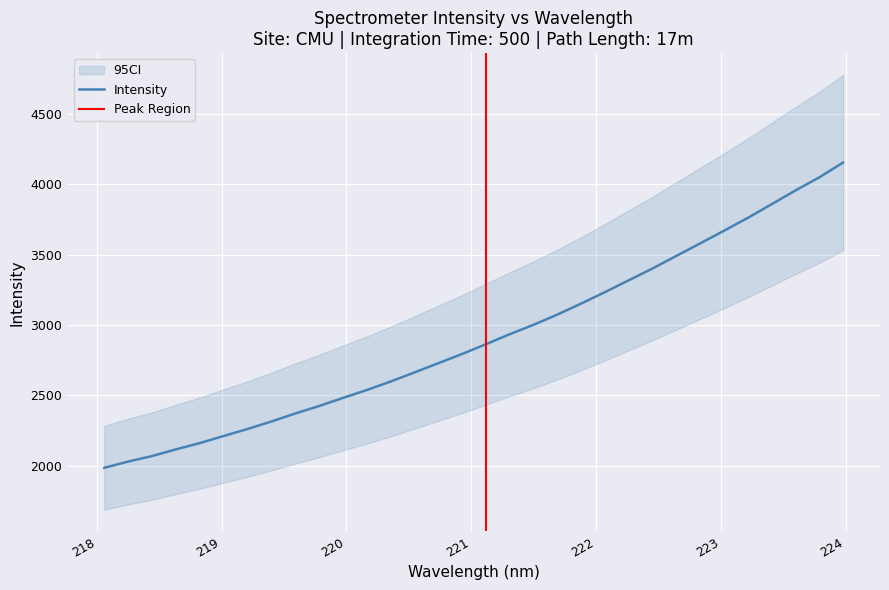

What is the label of the 27th point from the left?

223.0264